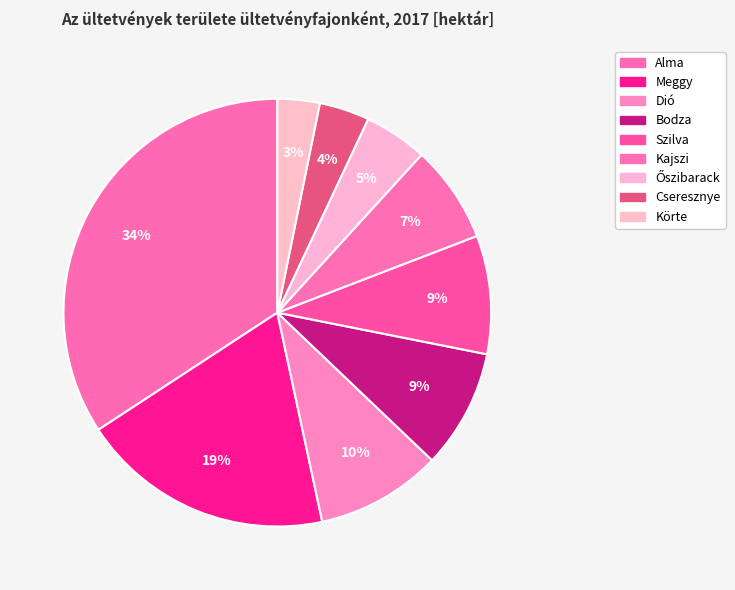

To the nearest percent, what percentage of the pie is Dió?

10%